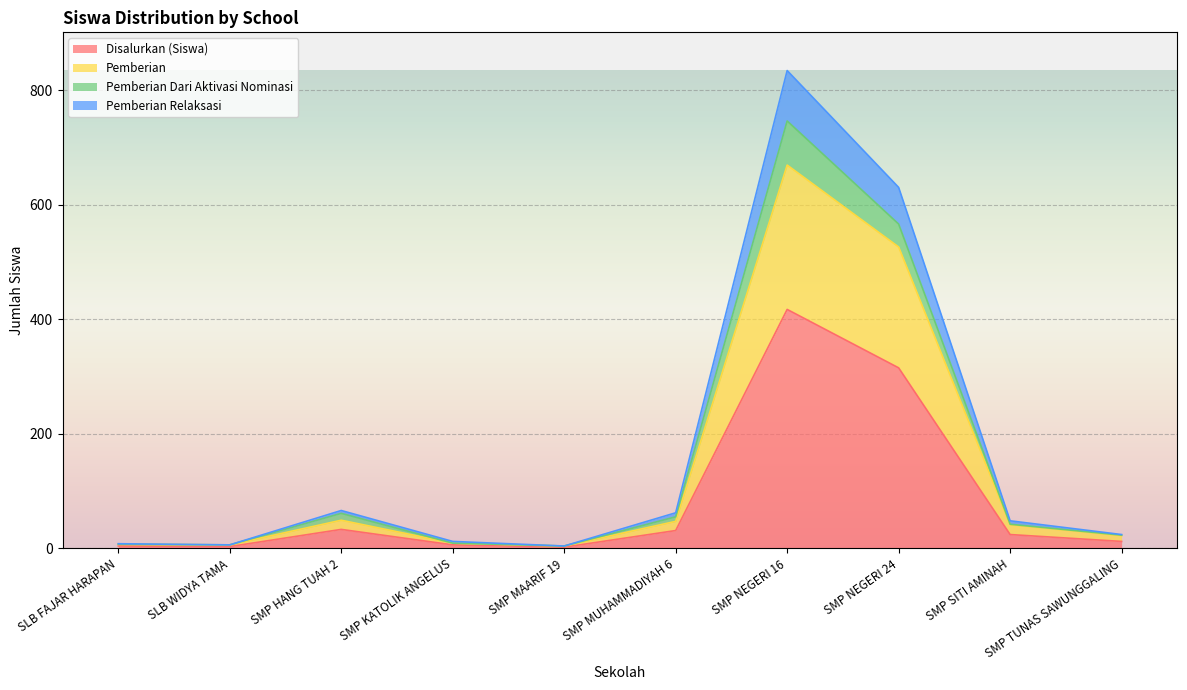

What are all the series names shown in the legend?

Disalurkan (Siswa), Pemberian, Pemberian Dari Aktivasi Nominasi, Pemberian Relaksasi